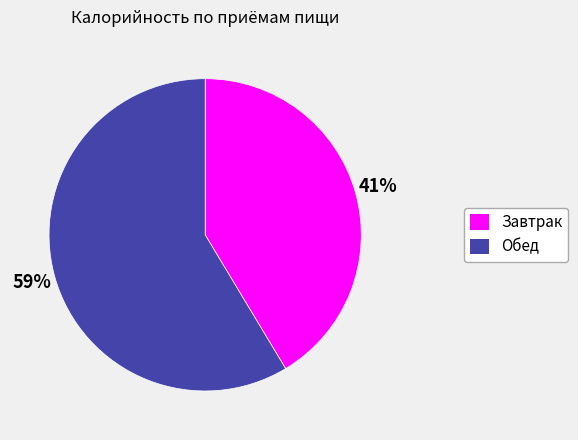

How many segments does this pie chart have?

2